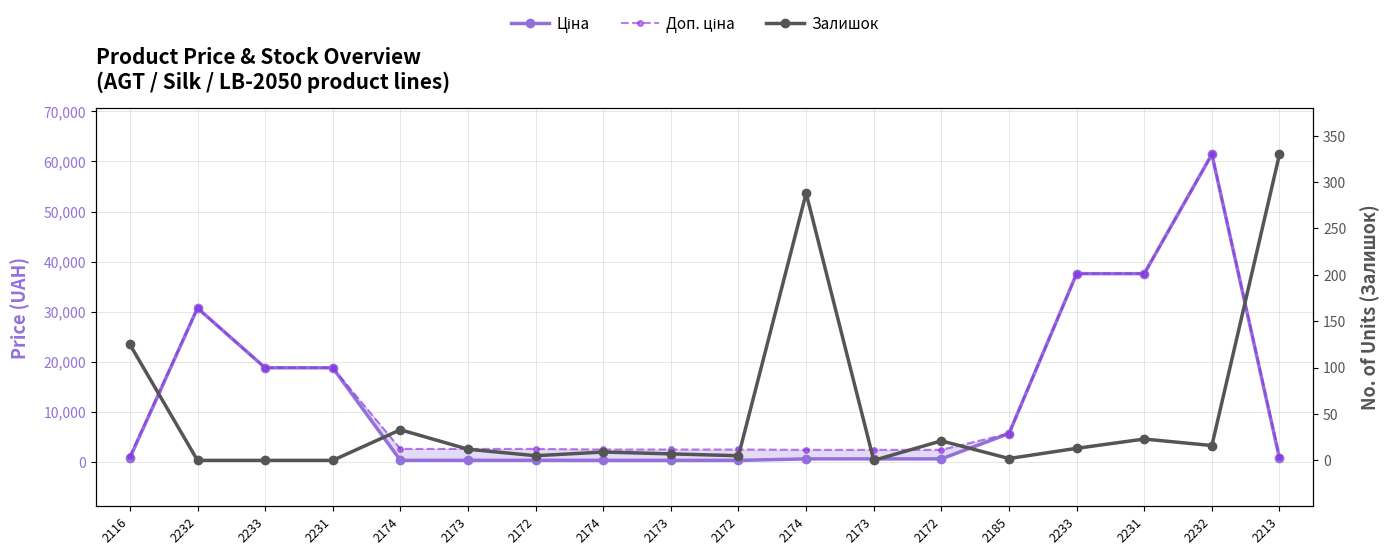

What is the difference between the maximum and minimum values in the Ціна series?

61124.0